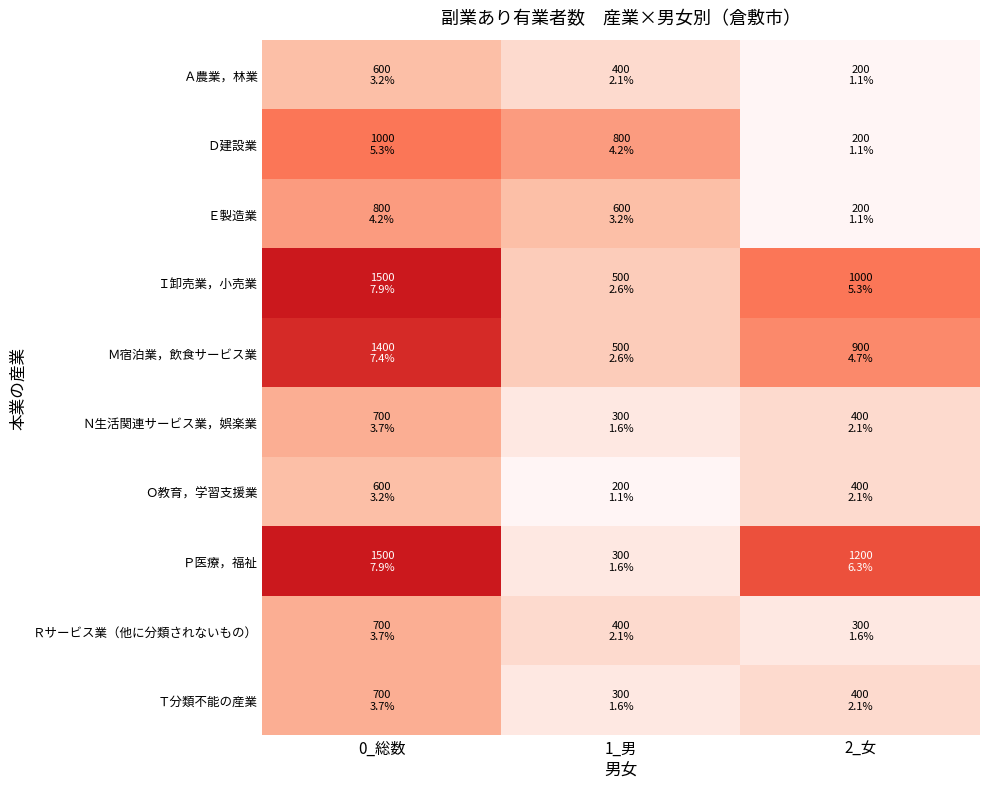

What is the greatest value displayed?

1500